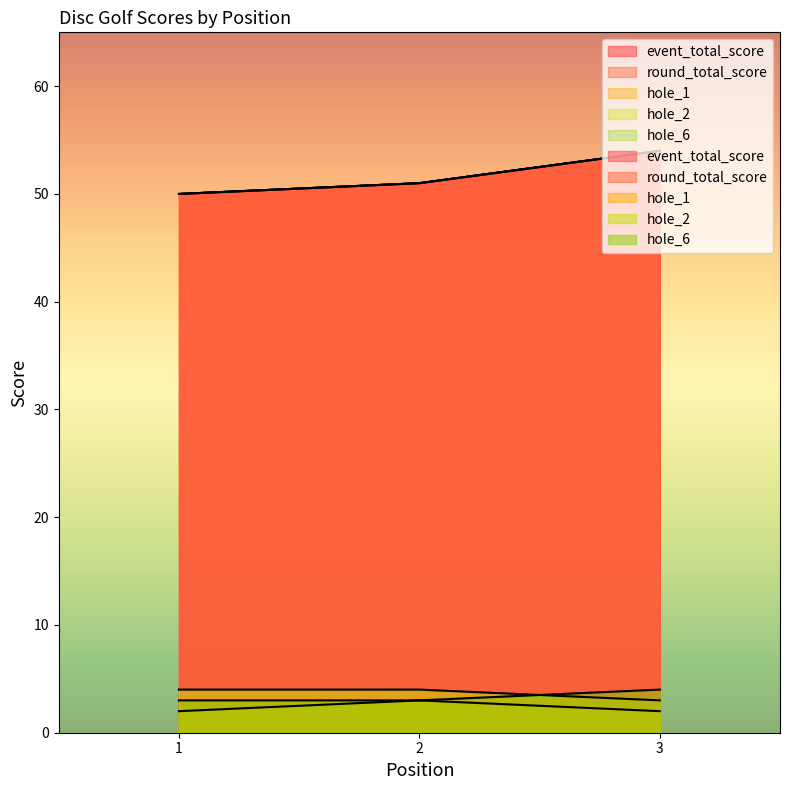

Between 1 and 2, which is larger?

2